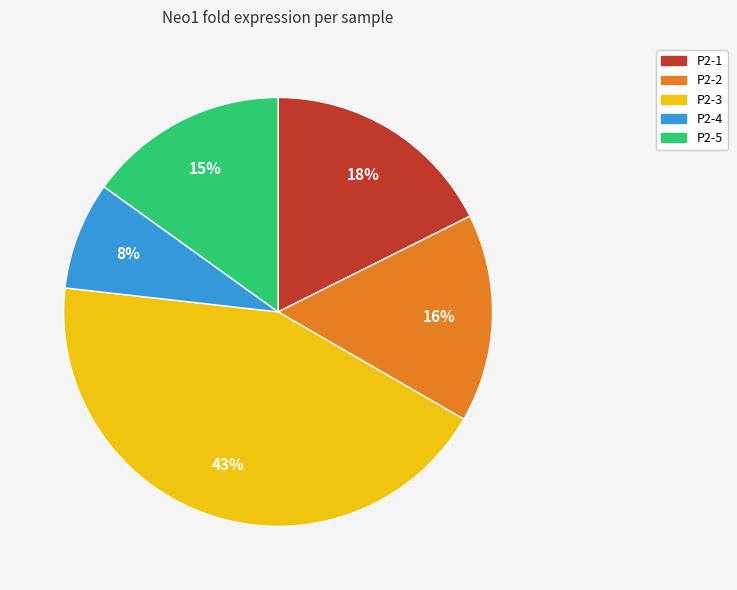

What percentage is the P2-4 slice, to the nearest percent?

8%